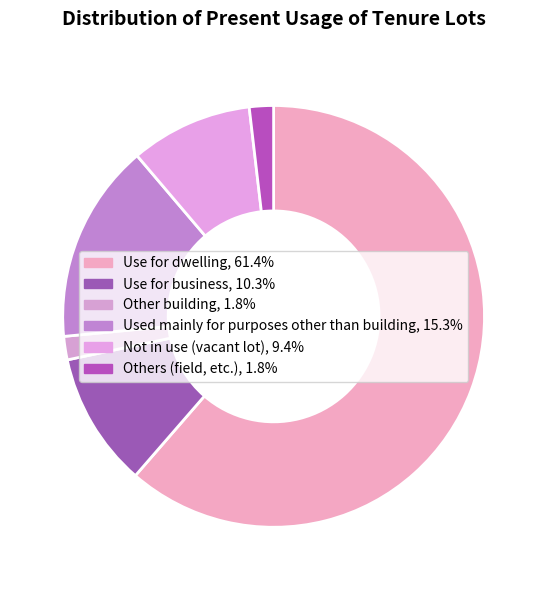

Rank the categories by value from highest to lowest.

Use for dwelling, Used mainly for purposes other than building, Use for business, Not in use (vacant lot), Others (field, etc.), Other building